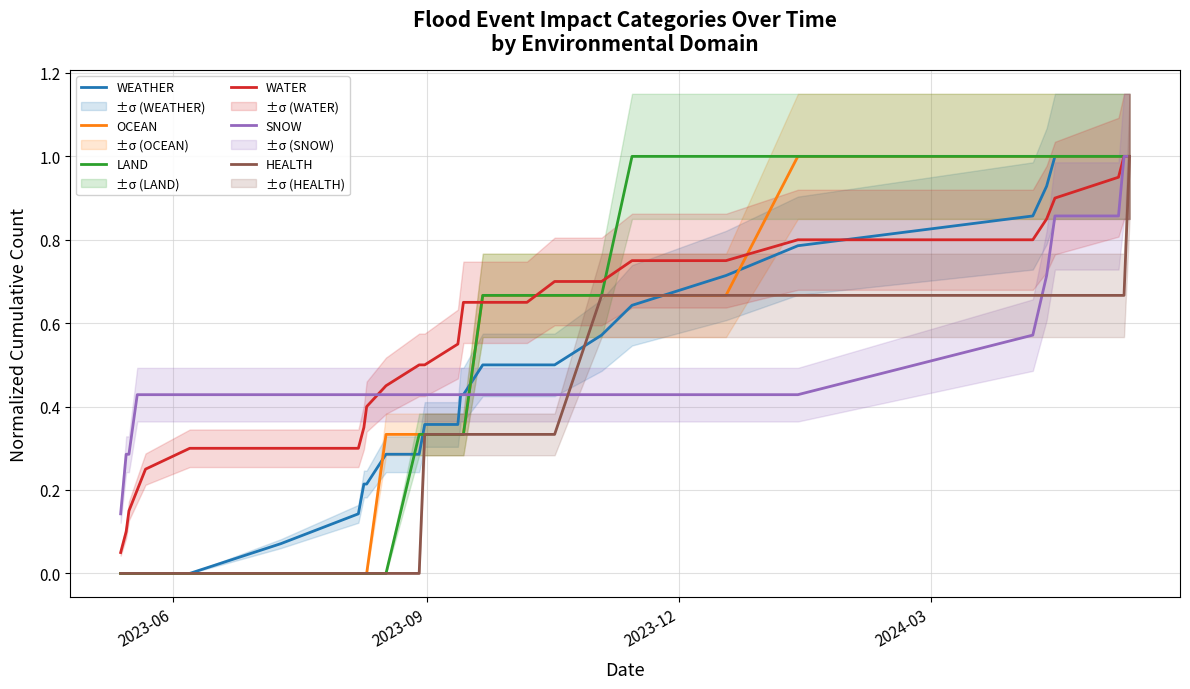

What is the maximum value for OCEAN?

1.0